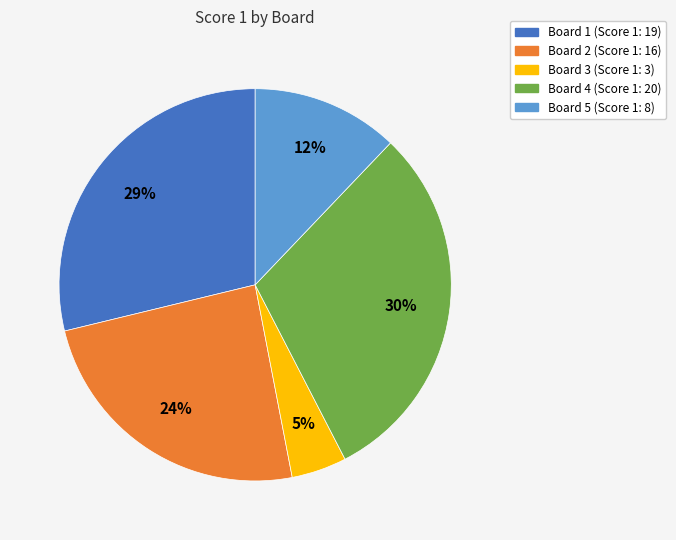

Count the number of slices in the pie.

5